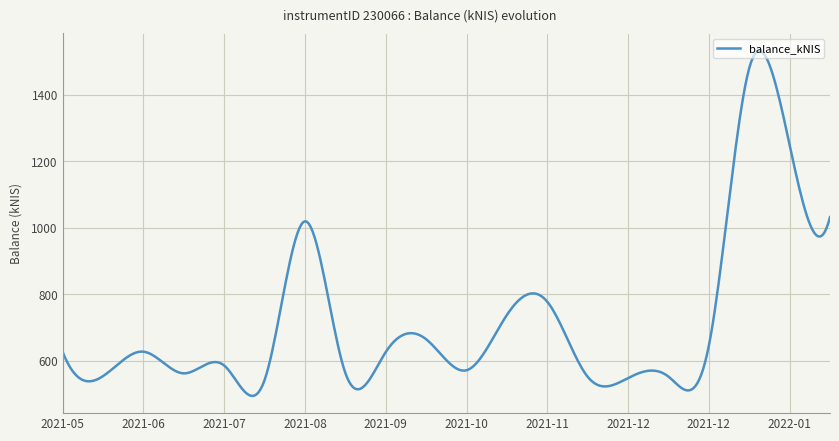

What is the difference between the maximum and minimum values?

1038.1